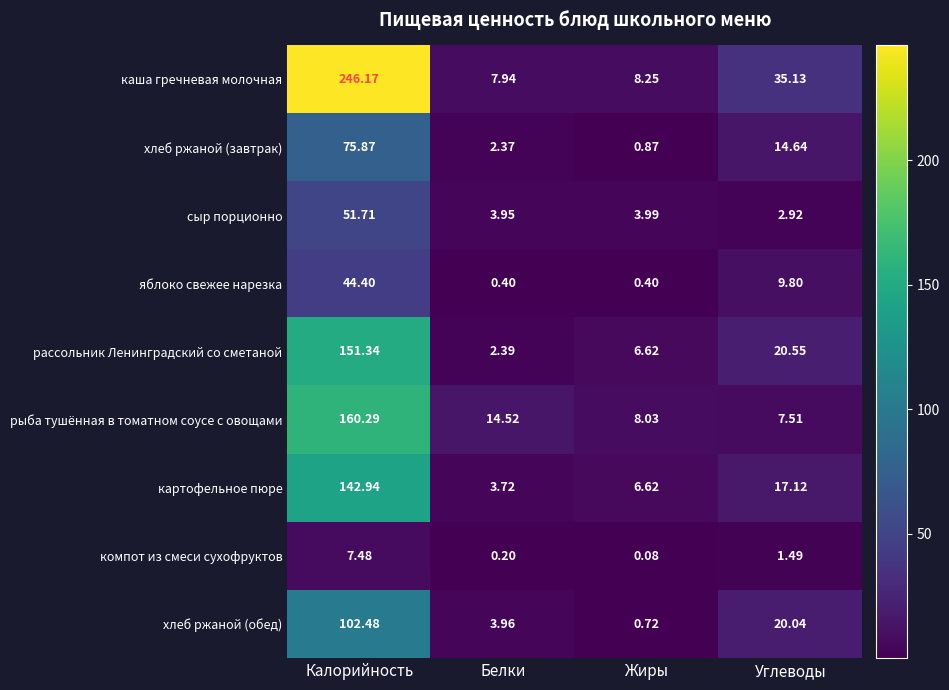

Between Калорийность and Углеводы, which series saw the biggest shift?

каша гречневая молочная